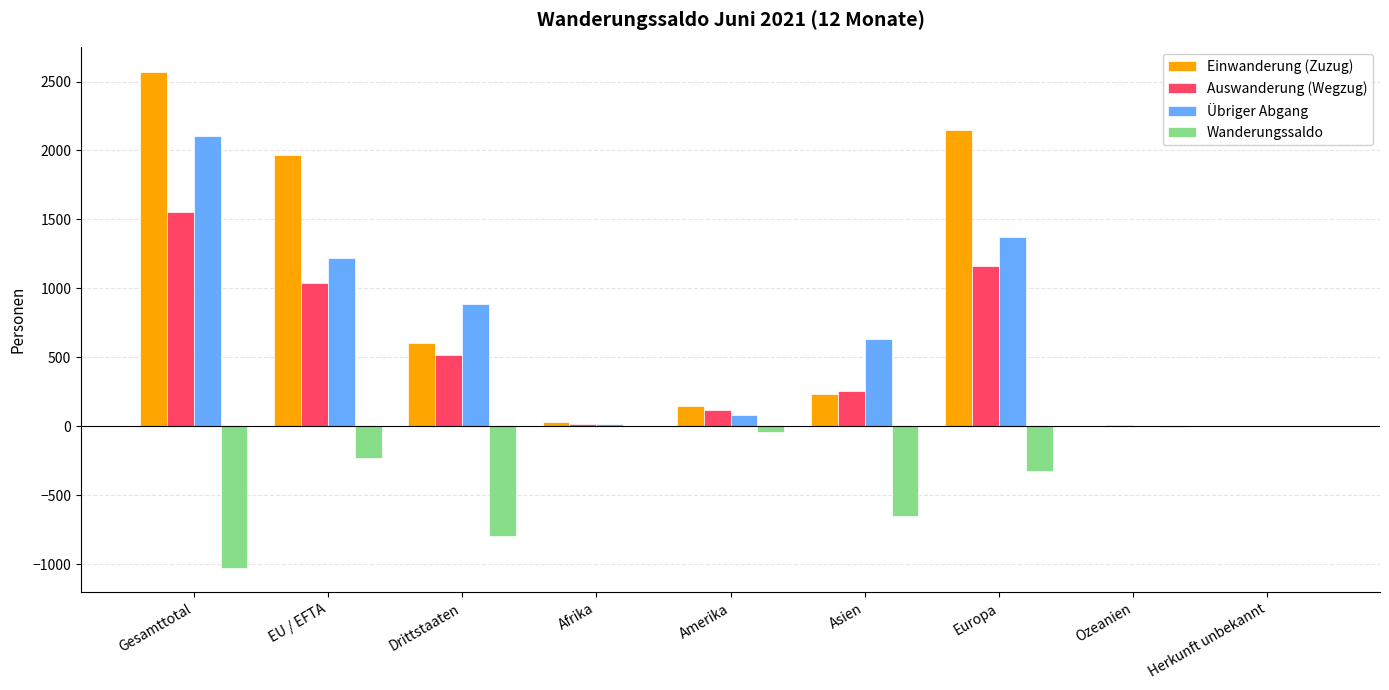

At which label does Wanderungssaldo first exceed -231?

Afrika